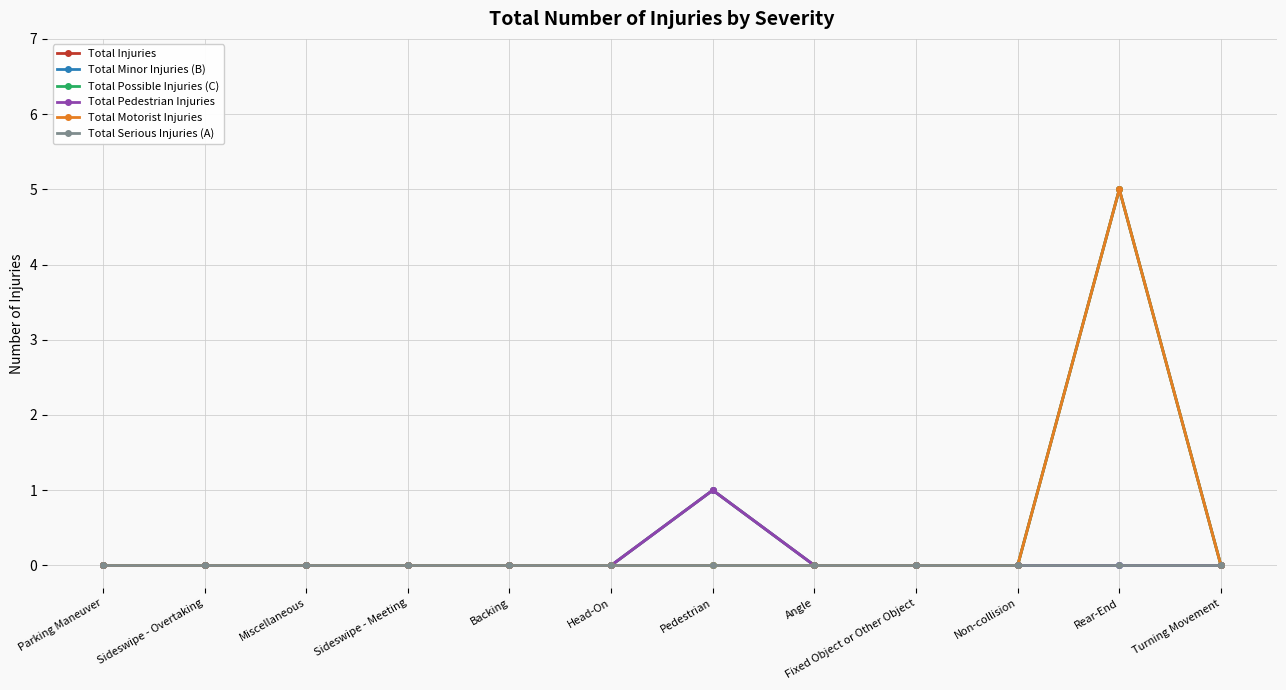

Rank the series by their maximum value, from lowest to highest.

Total Serious Injuries (A), Total Minor Injuries (B), Total Pedestrian Injuries, Total Injuries, Total Possible Injuries (C), Total Motorist Injuries